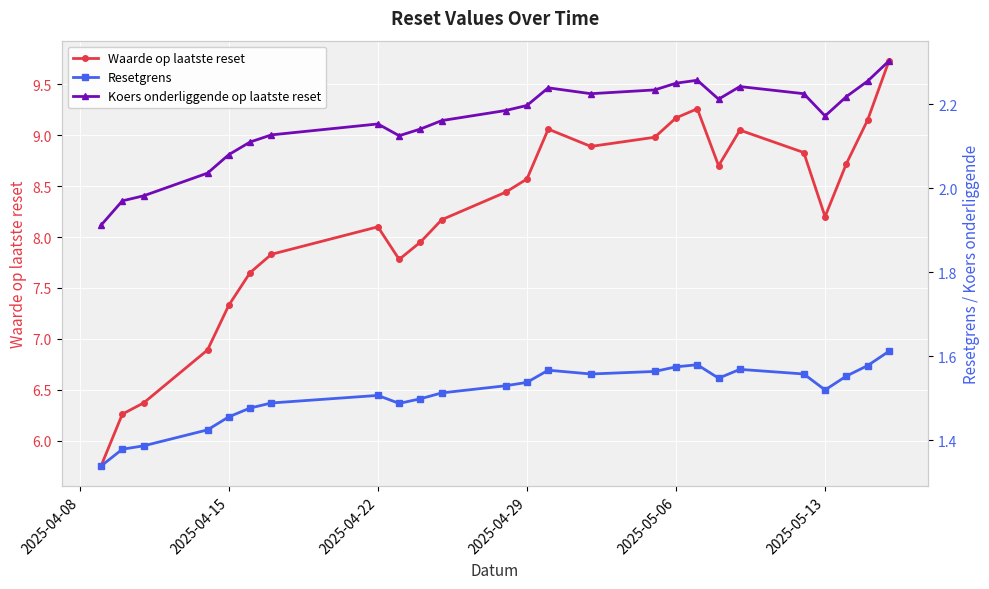

True or false: Waarde op laatste reset has more than 2 interior local peaks.

True